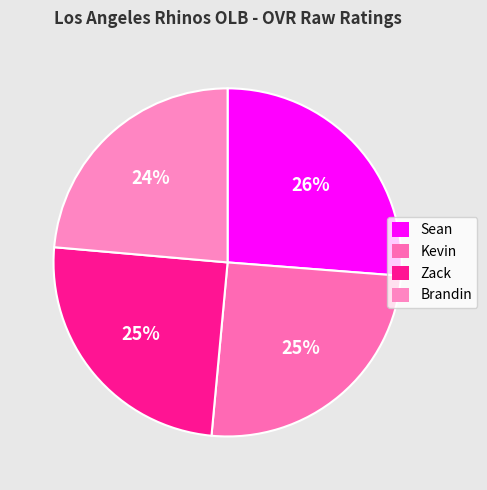

To the nearest percent, what percentage of the pie is Kevin?

25%